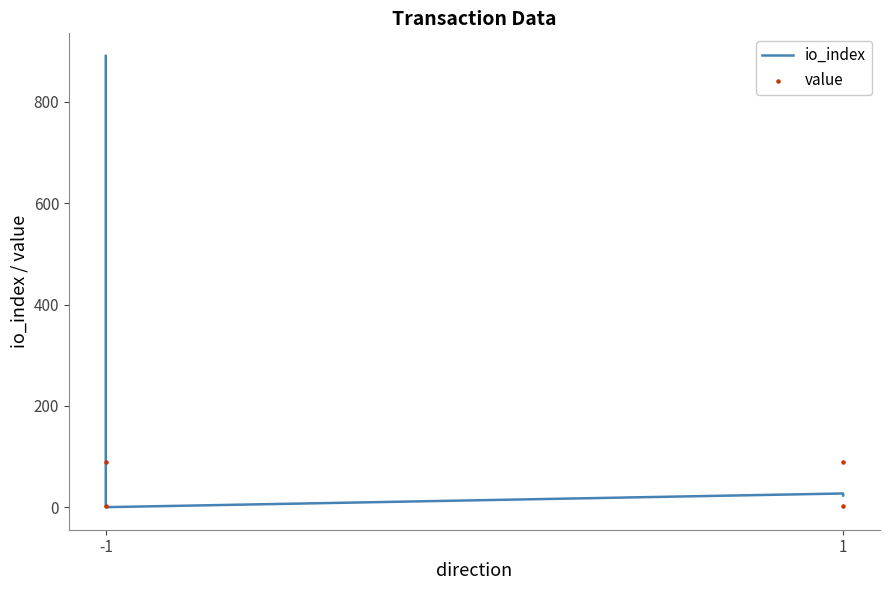

Which series contains the highest Y value?

io_index